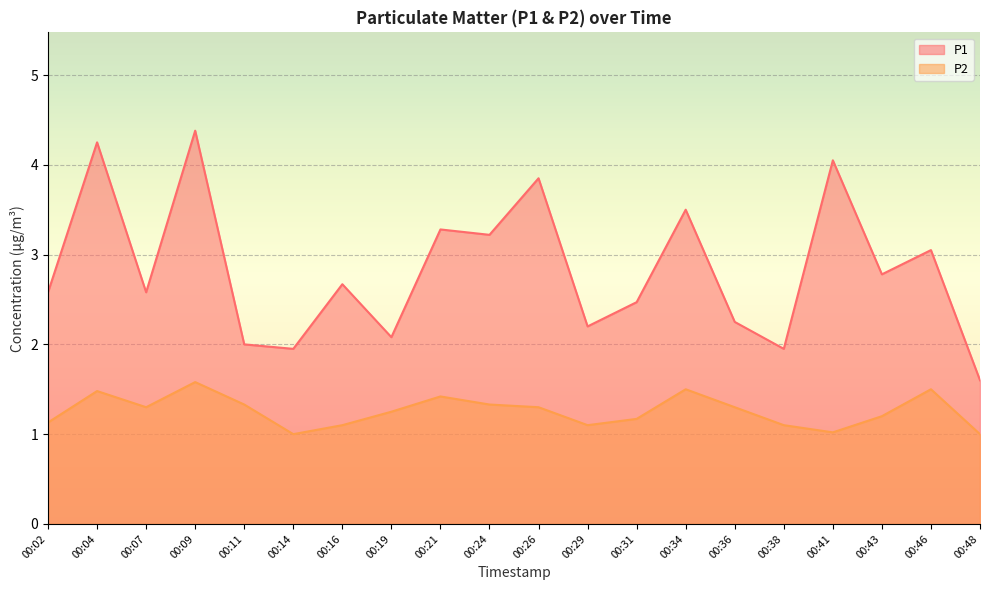

True or false: P2 and P1 cross at least once.

False